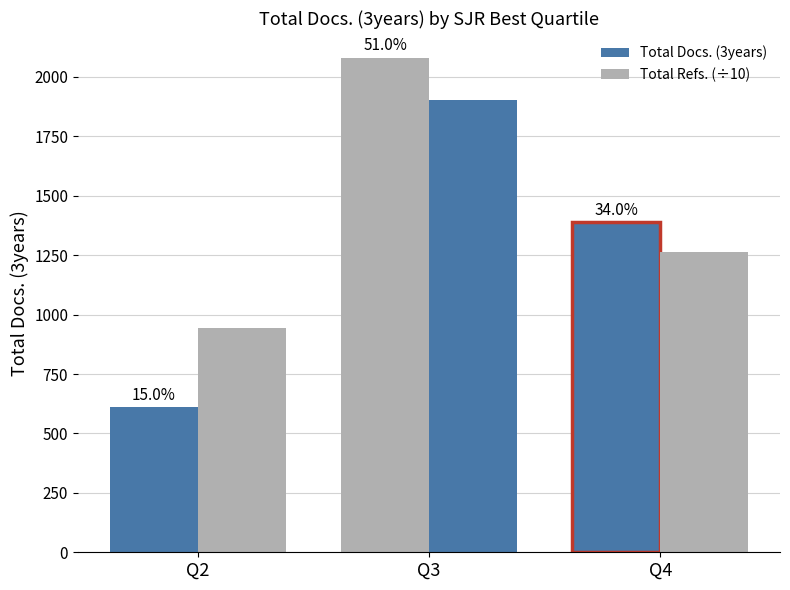

List the series in order of their peak value, highest first.

Total Docs. (3years), Total Refs. (÷10)